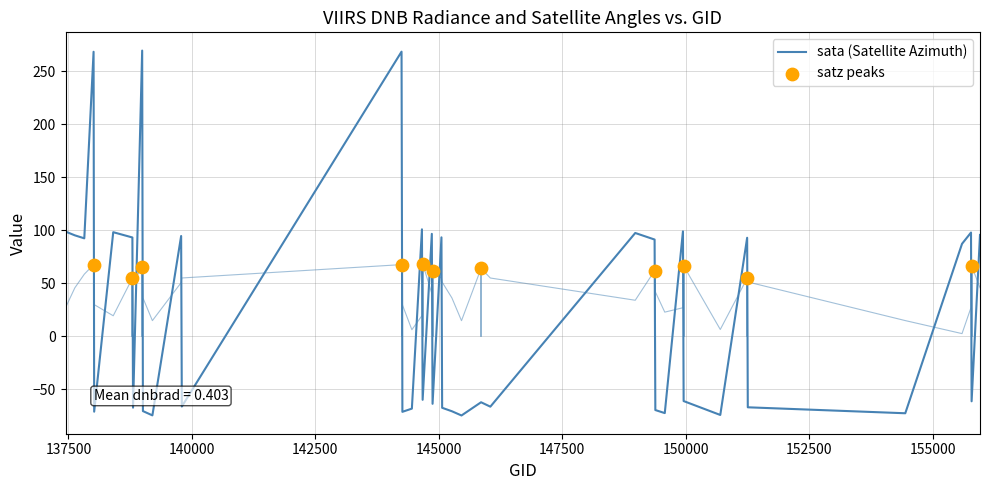

Which series contains the lowest Y value?

sata